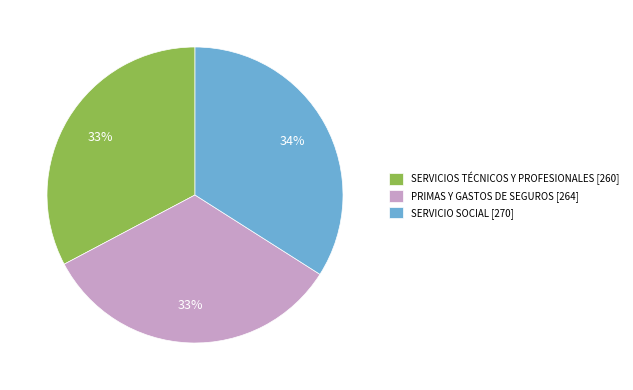

How many segments does this pie chart have?

3